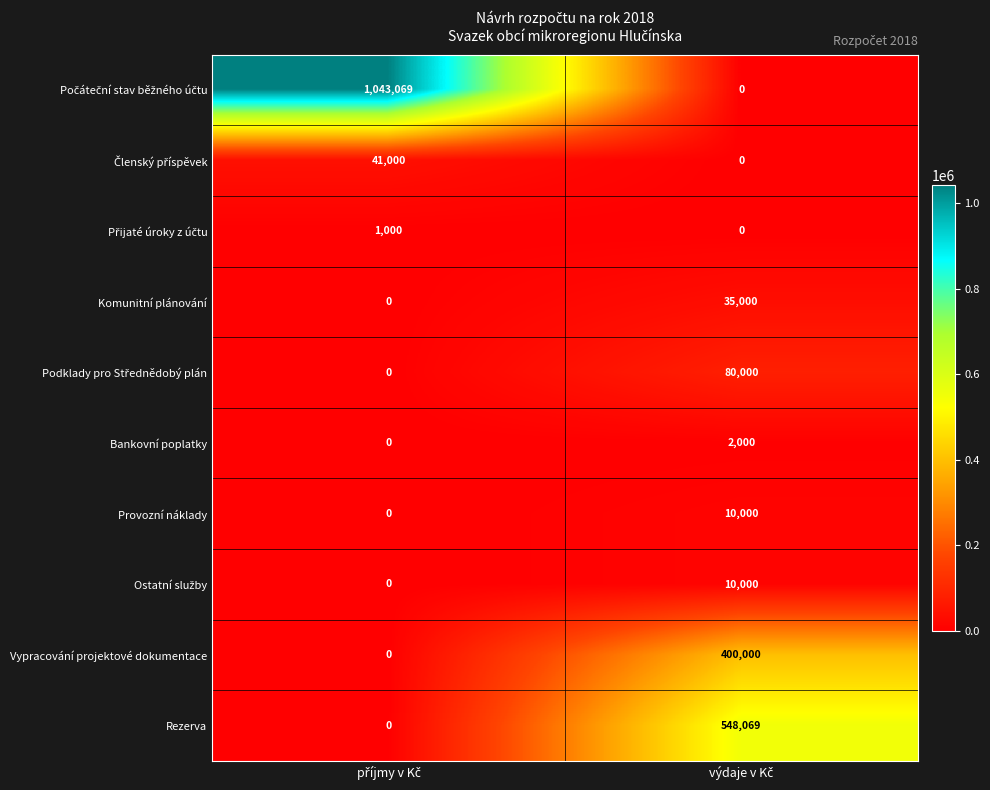

What is the difference between the maximum and minimum values in the Vypracování projektové dokumentace series?

400000